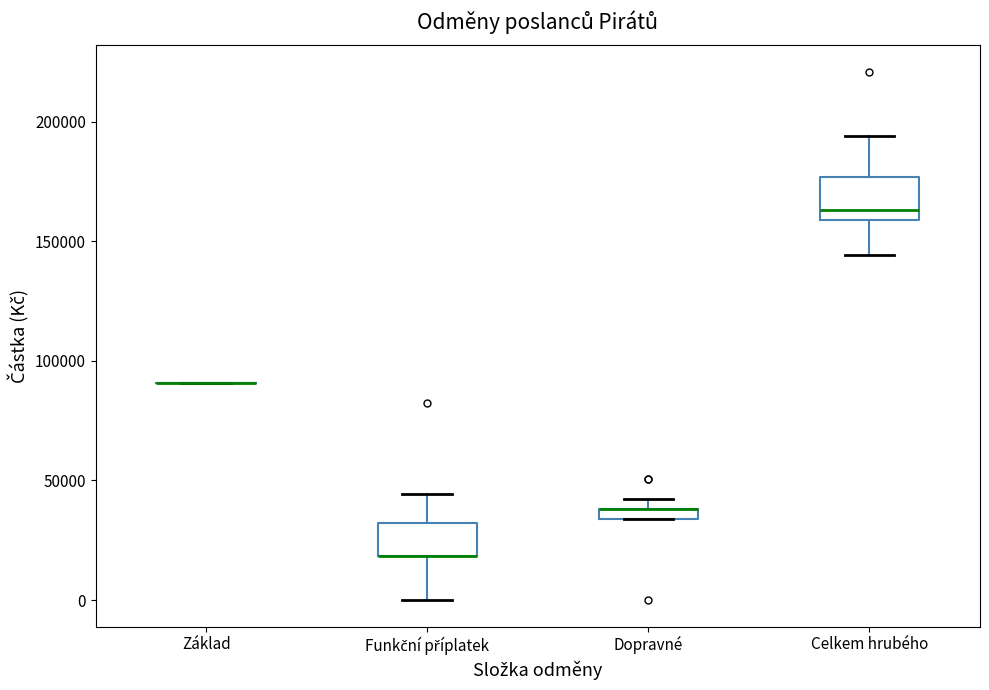

Where is the lower edge of the box for Dopravné on the y-axis? The values are not printed on the chart, so give them approximately, as read against the axis.

35000